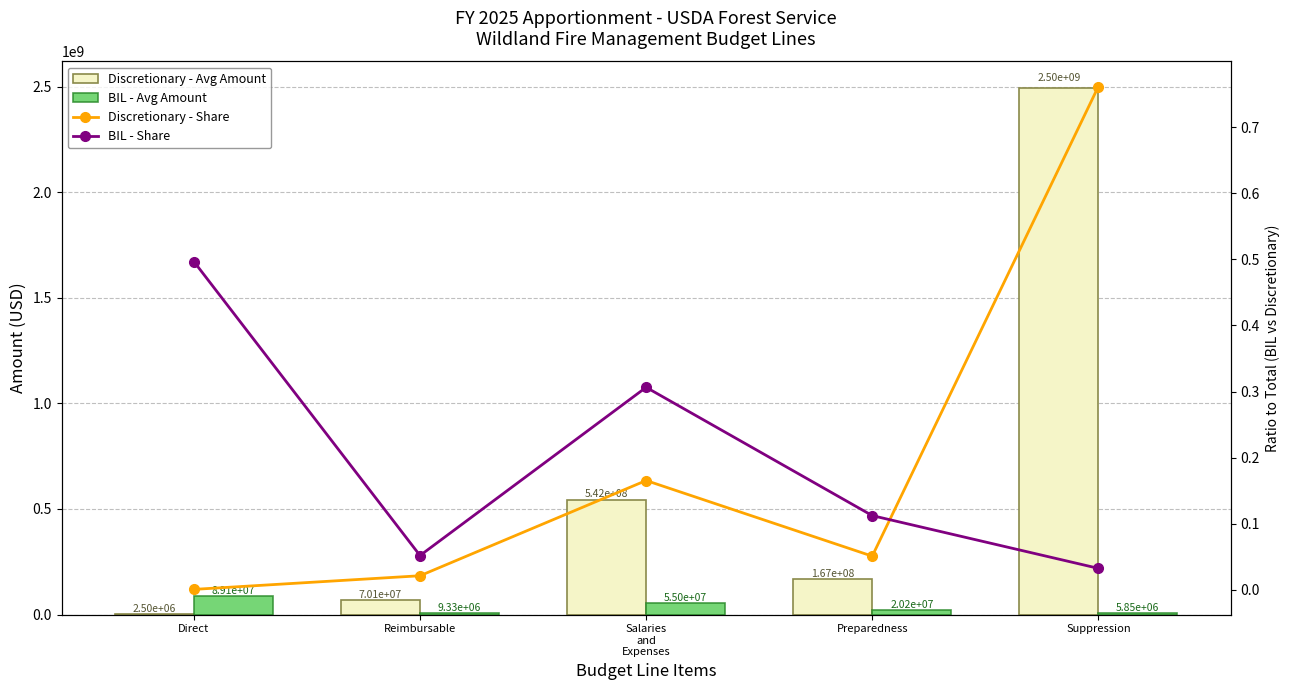

What is the average value of the BIL - Share series?

0.2